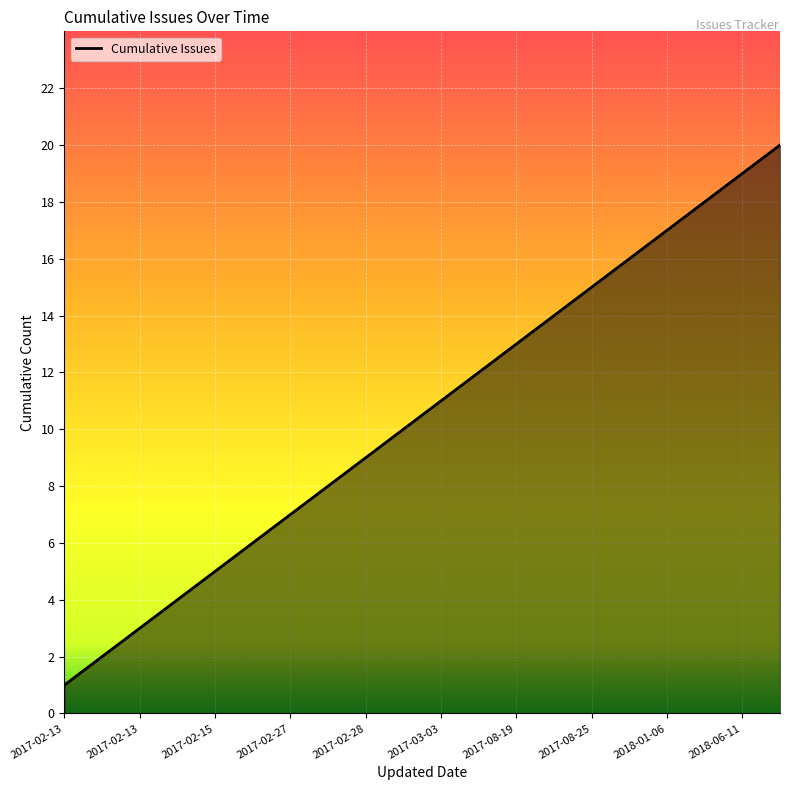

True or false: there are more than 2 points higher than both neighbors.

False